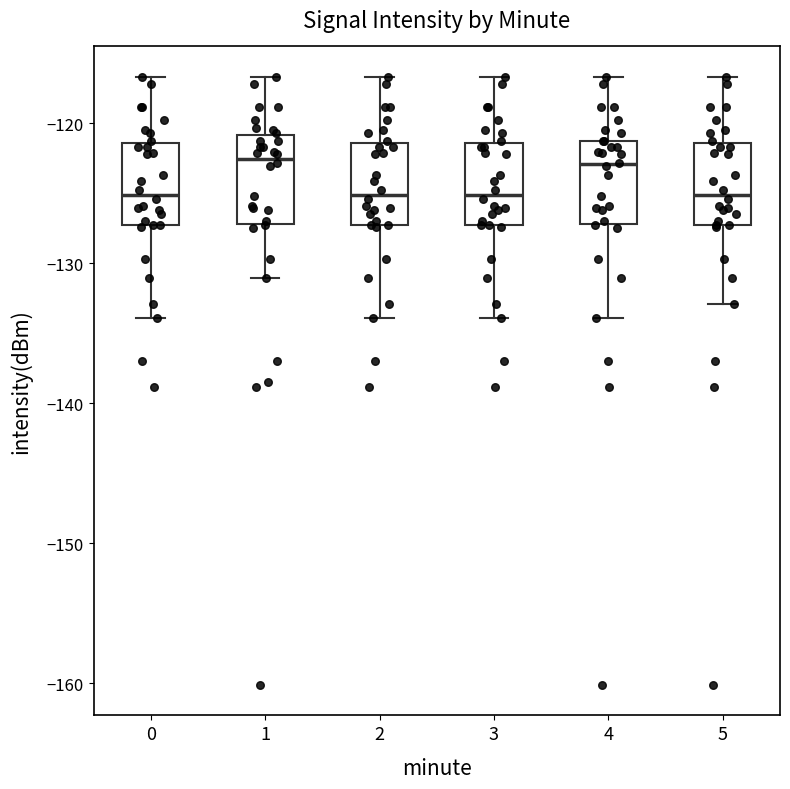

Reading left to right, transcribe this box plot: for each box, give where its median line is, the range the box spans, and where its two whiskers end, as read against the y-axis. The values are not printed on the chart, so give them approximately, as read against the axis.

0: median -125, box -127 to -121, whiskers -134 to -117
1: median -123, box -127 to -121, whiskers -131 to -117
2: median -125, box -127 to -121, whiskers -134 to -117
3: median -125, box -127 to -121, whiskers -134 to -117
4: median -123, box -127 to -121, whiskers -134 to -117
5: median -125, box -127 to -121, whiskers -133 to -117